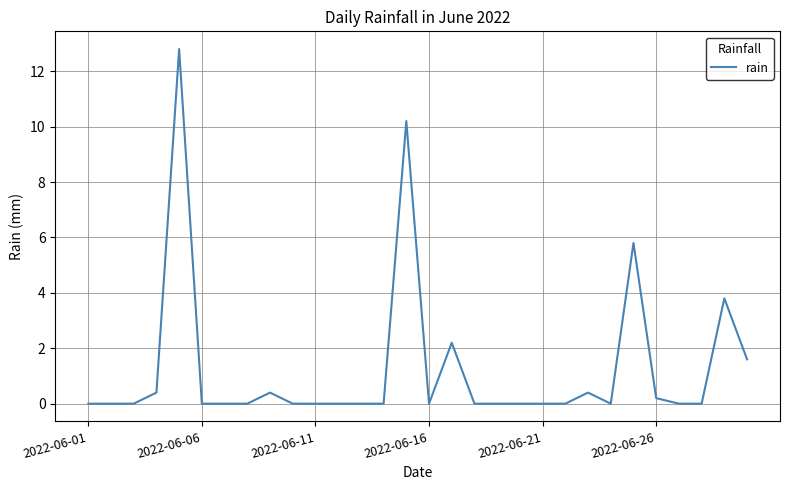

Reading left to right, list all the values displayed in this chart.

0.0	0.0	0.0	0.4	12.8	0.0	0.0	0.0	0.4	0.0	0.0	0.0	0.0	0.0	10.2	0.0	2.2	0.0	0.0	0.0	0.0	0.0	0.4	0.0	5.8	0.2	0.0	0.0	3.8	1.6